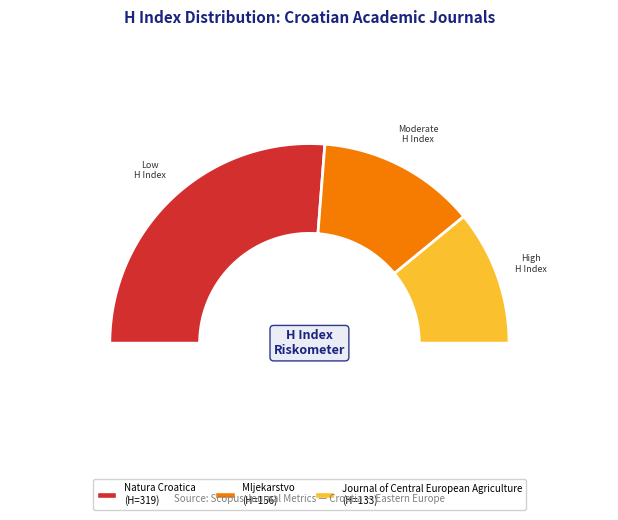

How many segments does this pie chart have?

3